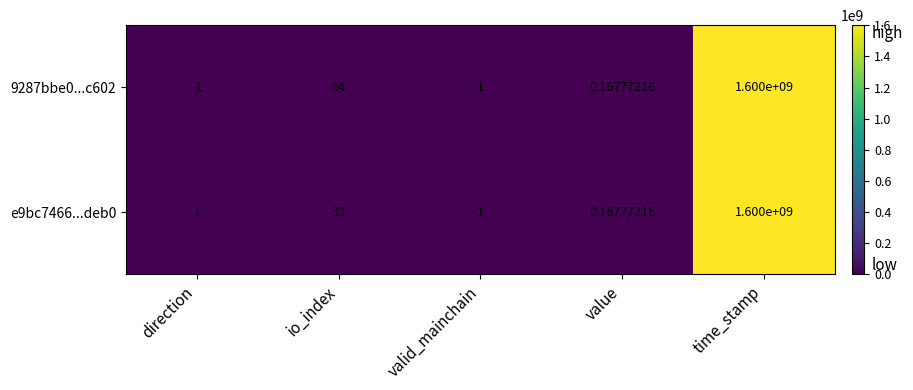

Which category has the highest value in the 9287bbe0...c602 series?

time_stamp